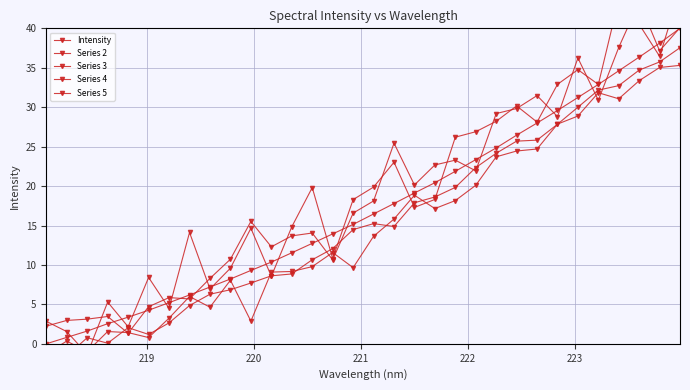

Reading left to right, extract all data points from this chart.

Intensity: 0.0	0.8	1.6	2.6	3.4	4.3	5.2	6.2	7.2	8.2	9.3	10.4	11.5	12.7	13.9	15.1	16.5	17.8	19.1	20.4	21.9	23.4	24.8	26.5	28.0	29.6	31.2	32.9	34.6	36.4	38.1	40.0
Series 2: -1.5	-1.5	0.8	0.1	2.0	1.2	2.7	4.8	6.3	6.9	7.7	8.6	8.9	10.7	12.1	14.5	15.2	14.9	17.9	18.6	19.8	22.3	24.2	25.7	25.8	27.8	30.0	32.2	32.7	34.7	35.7	37.5
Series 3: -1.3	0.3	-1.0	1.6	1.4	0.8	3.3	6.0	4.6	8.1	2.9	9.1	9.2	9.8	11.6	9.7	13.6	15.8	18.8	17.1	18.2	20.1	23.7	24.4	24.7	27.9	28.9	31.8	31.1	33.4	35.0	35.3
Series 4: 2.2	3.0	3.1	3.5	1.3	4.7	5.9	5.7	8.3	10.7	15.5	12.3	13.7	14.0	10.6	16.6	18.1	25.4	20.1	22.7	23.3	21.9	29.2	29.8	31.5	28.8	36.2	30.9	37.6	43.3	37.1	40.1
Series 5: 2.8	1.5	-1.3	5.3	2.2	8.4	4.5	14.1	7.0	9.6	14.6	8.6	14.8	19.8	10.8	18.3	19.9	23.0	17.3	18.3	26.2	26.9	28.2	30.2	28.1	32.9	34.8	32.9	43.6	40.5	36.5	44.8